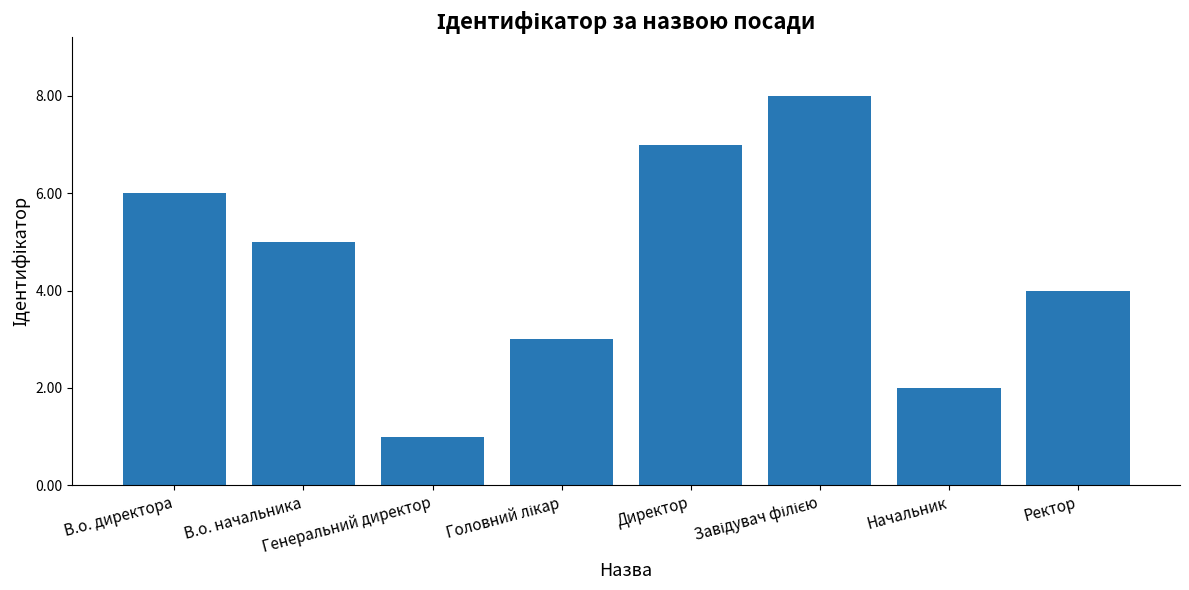

What is the difference between the maximum and minimum values?

7